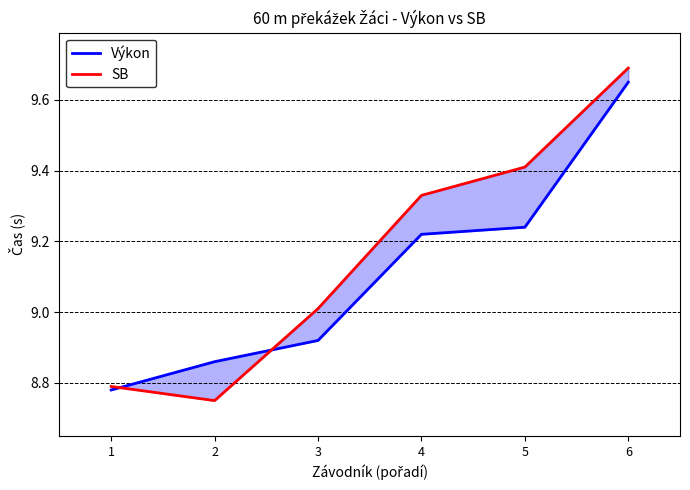

After their last crossing, which series has the higher values: SB or Výkon?

SB